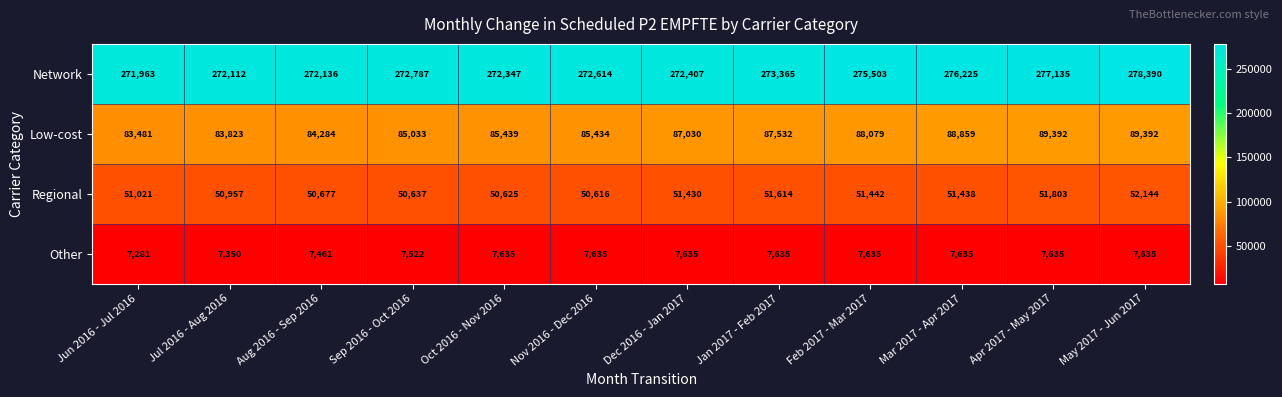

What is the difference between the maximum and minimum values in the Low-cost series?

5911